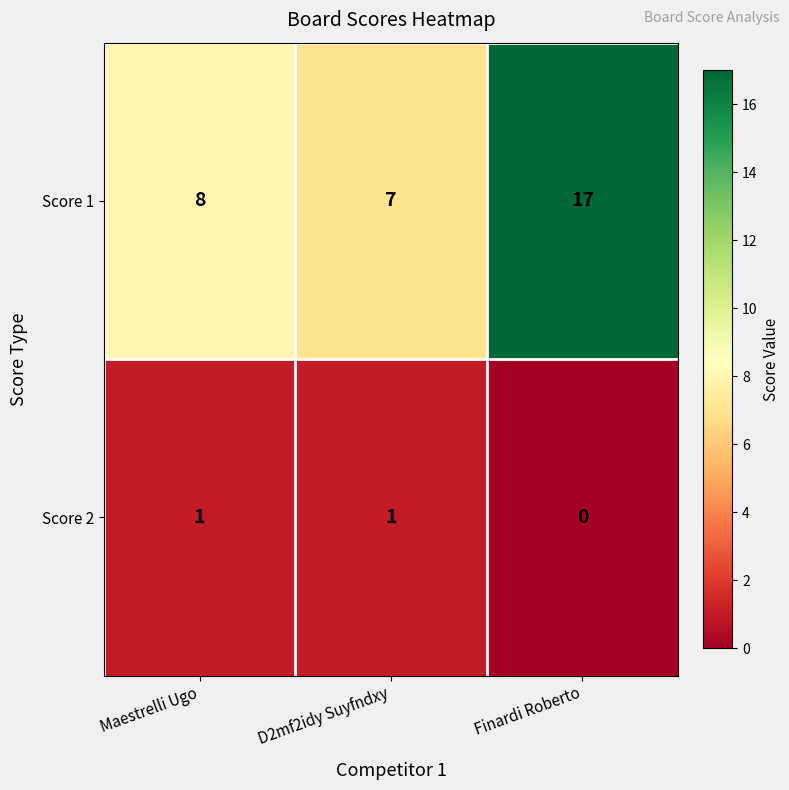

What is the sum of all Score 1 values?

32